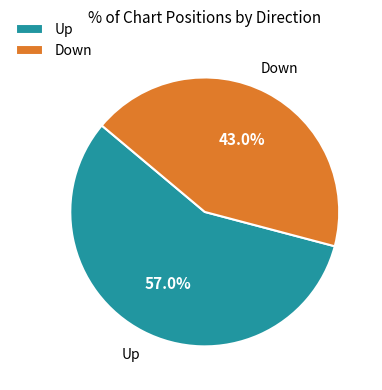

Is there any slice that represents more than half of the pie?

Yes